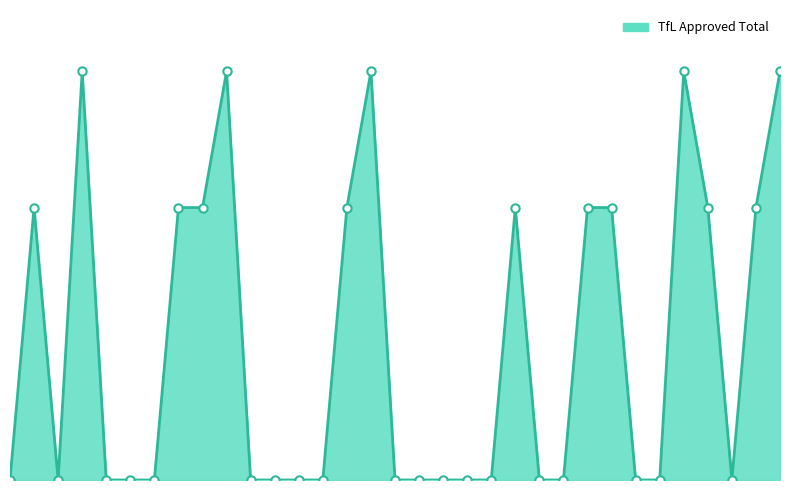

What is the sum of all values?

1122000